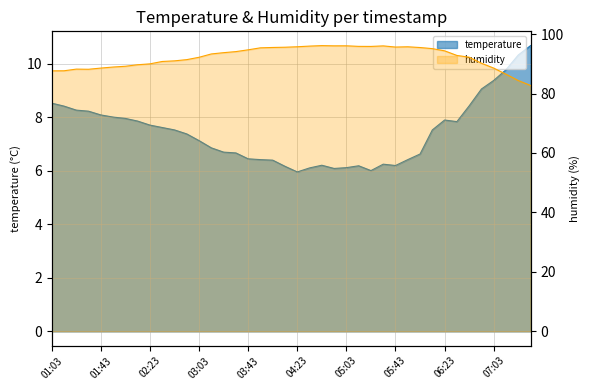

Which series changed the most between 01:53 and 04:33?

humidity